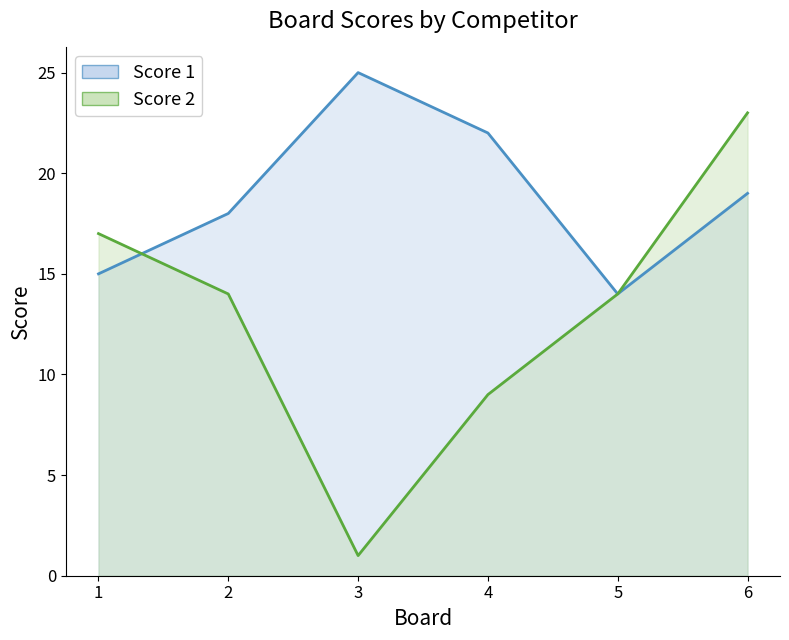

The value of Score 2 at 3 is 0. True or false?

False